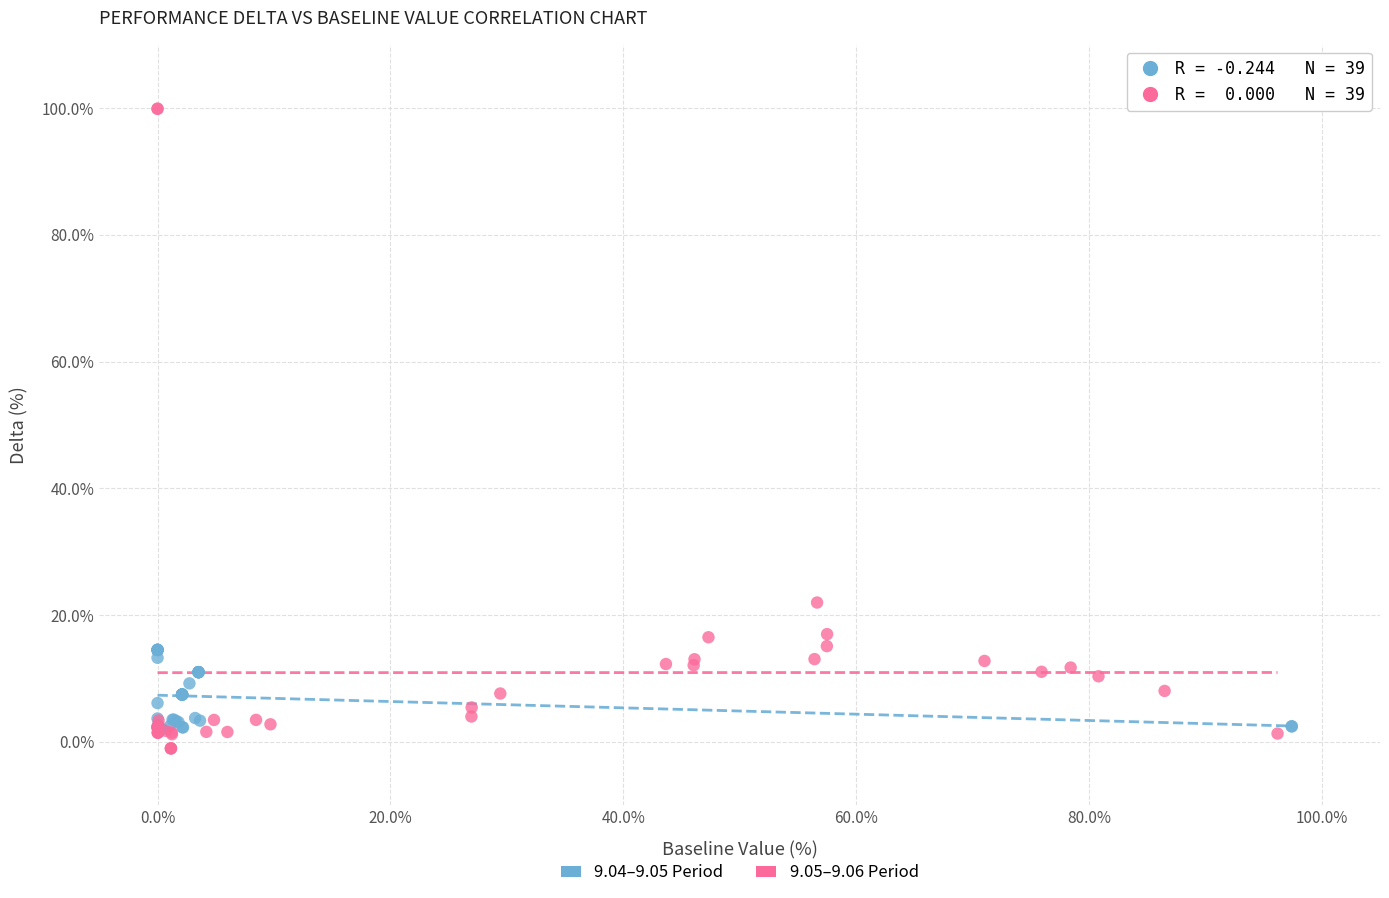

Which series has the widest spread of Y values?

9.05–9.06 Period